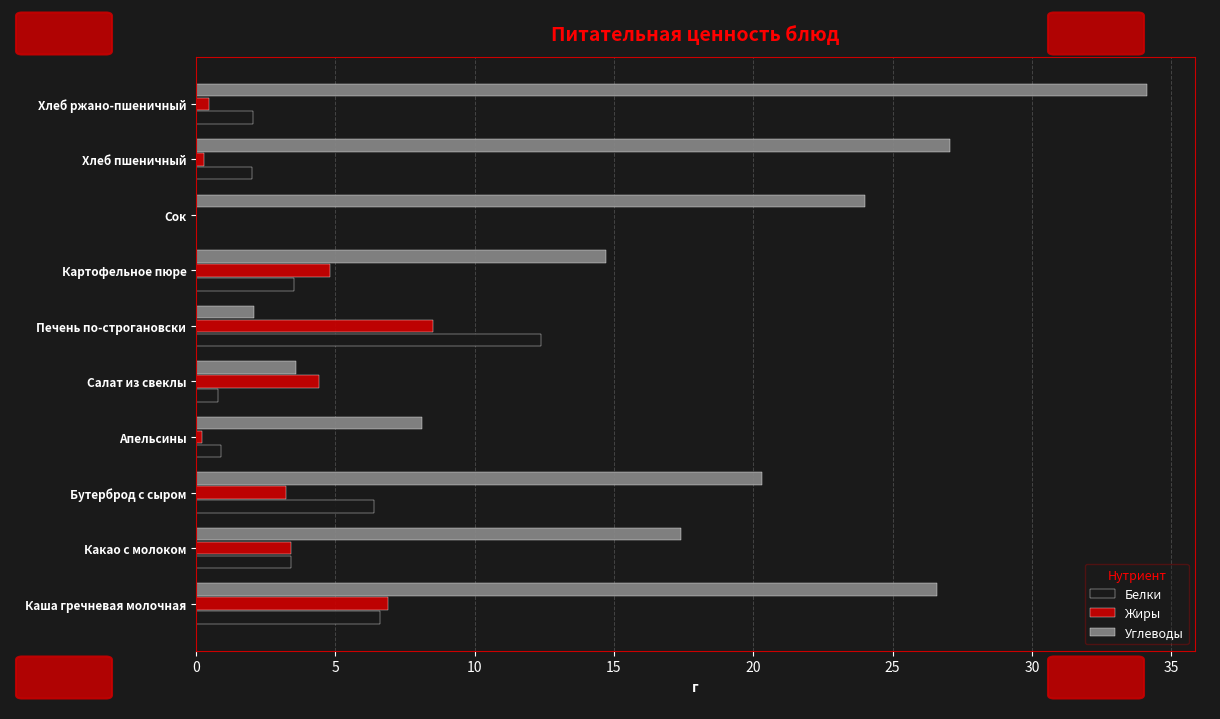

Which series has the largest range (max minus min)?

Углеводы